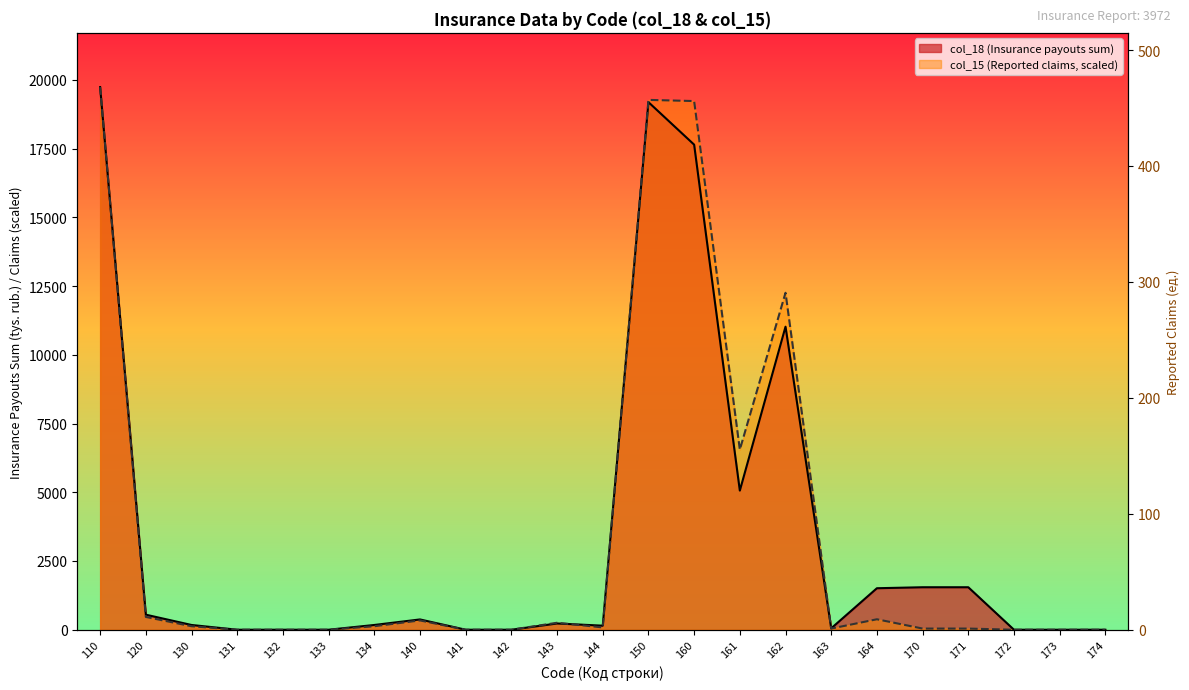

In col_18 (Insurance payouts sum), how many points are higher than both neighbors (excluding endpoints)?

4